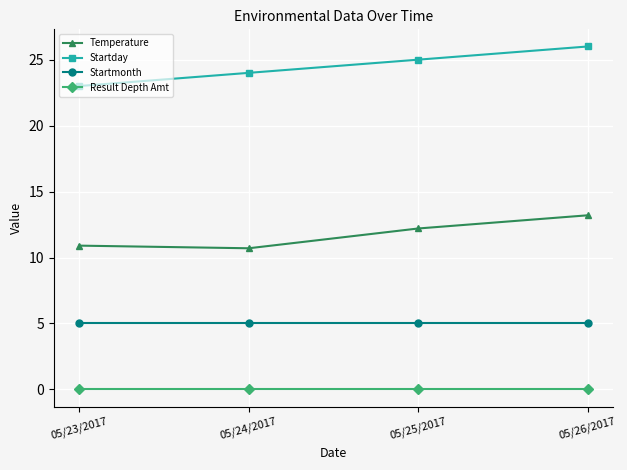

What is the sum of the Startday values at 05/25/2017 and 05/23/2017?

48.0